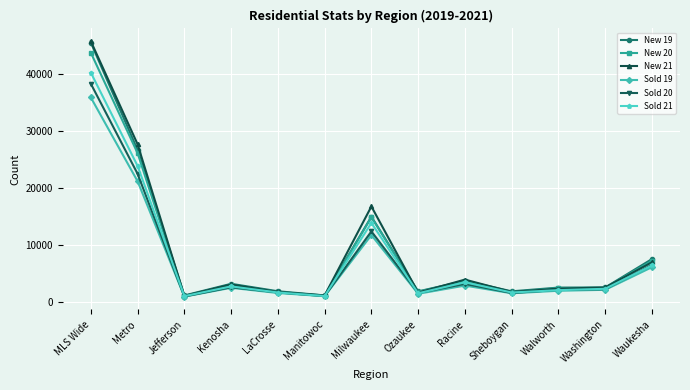

True or false: Sold 21 has a value of 2655 at Kenosha.

True